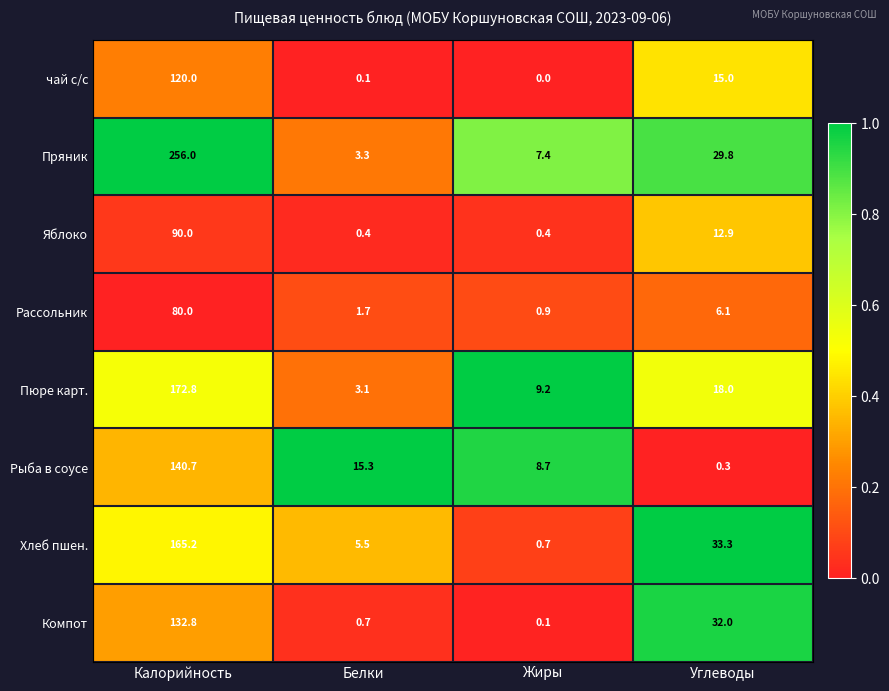

Is the value of Компот at Калорийность greater than the value of Рыба в соусе at Белки?

Yes